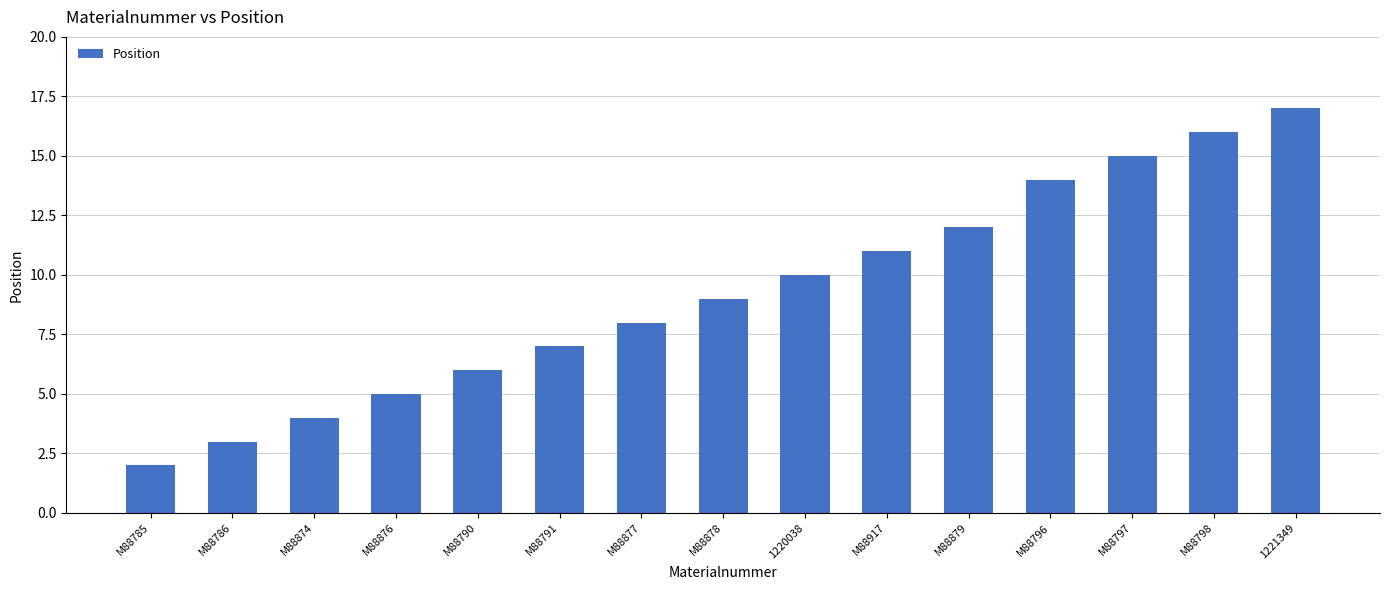

What is the difference between the maximum and minimum values?

15